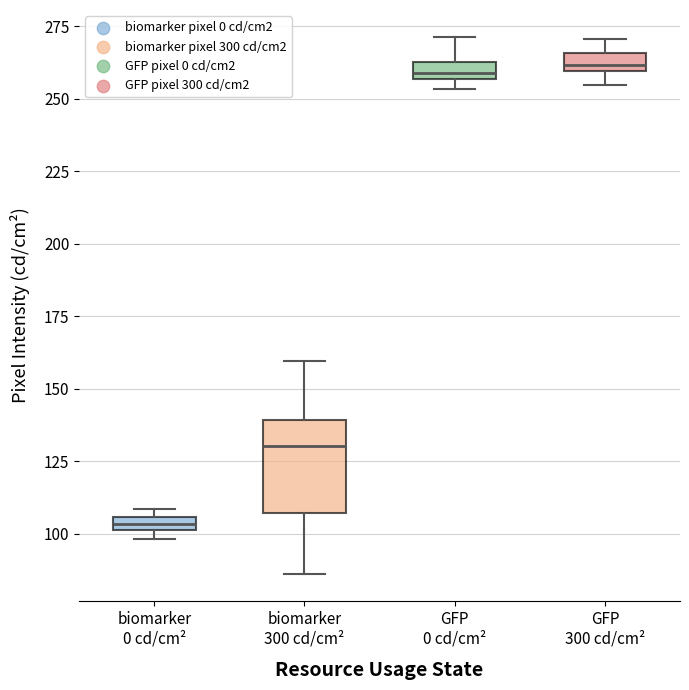

Where is the lower edge of the box for biomarker 0 cd/cm² on the y-axis? The values are not printed on the chart, so give them approximately, as read against the axis.

100